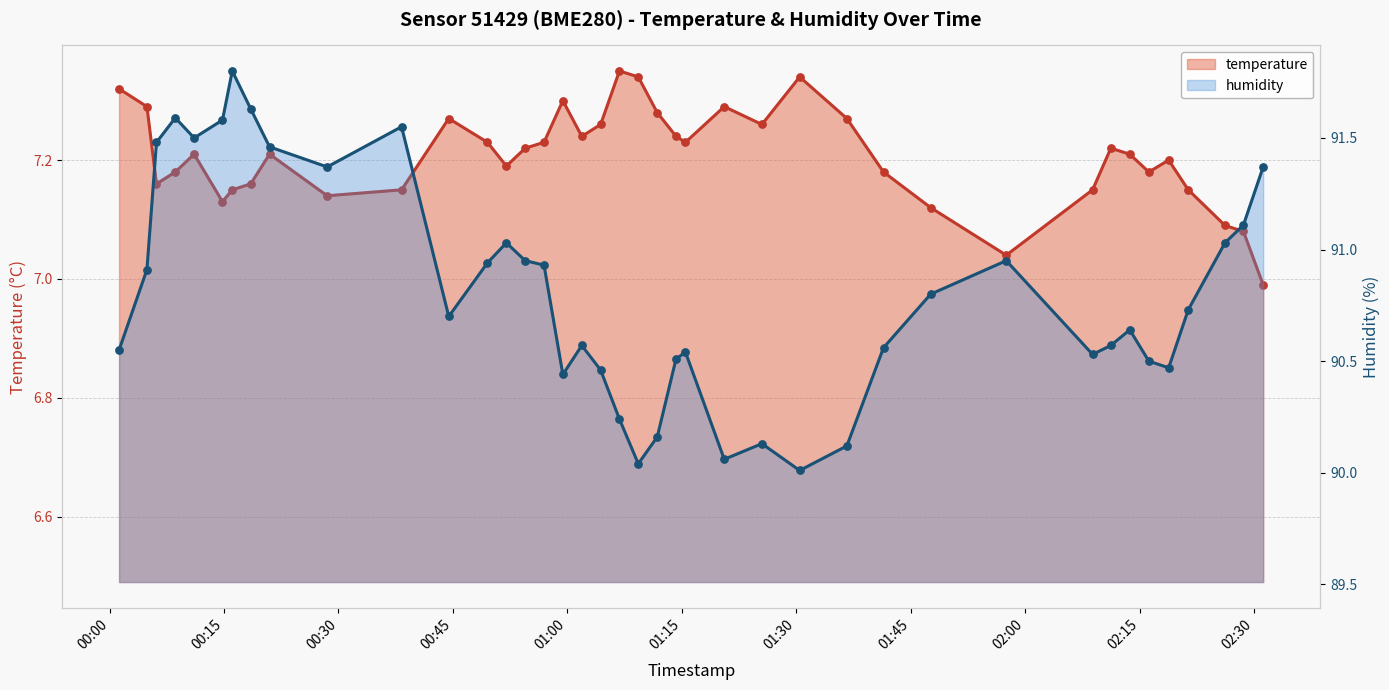

At how many categories does at least one series exceed 34?

40